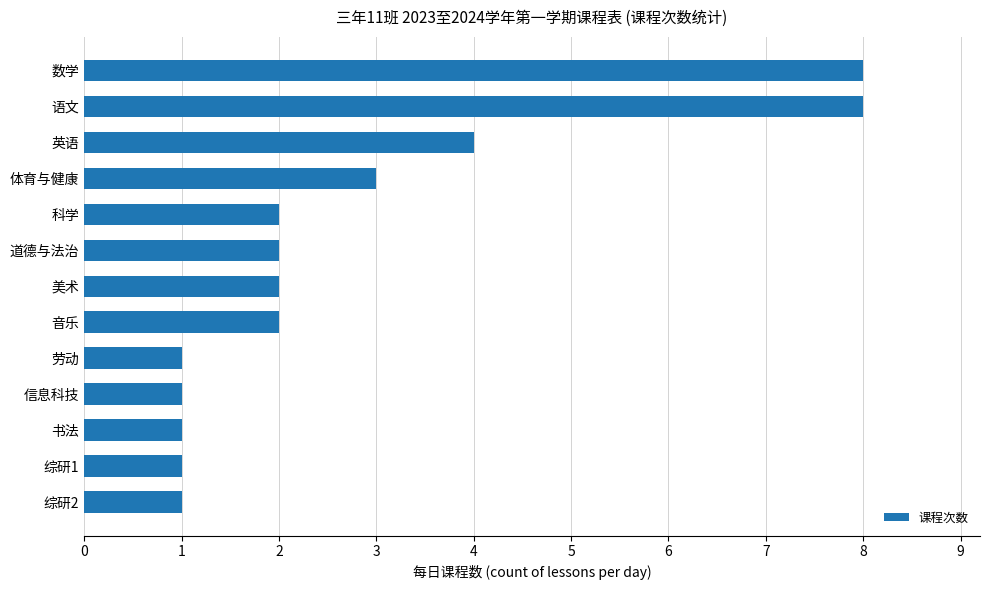

Is it true that the value at 数学 is 8?

True